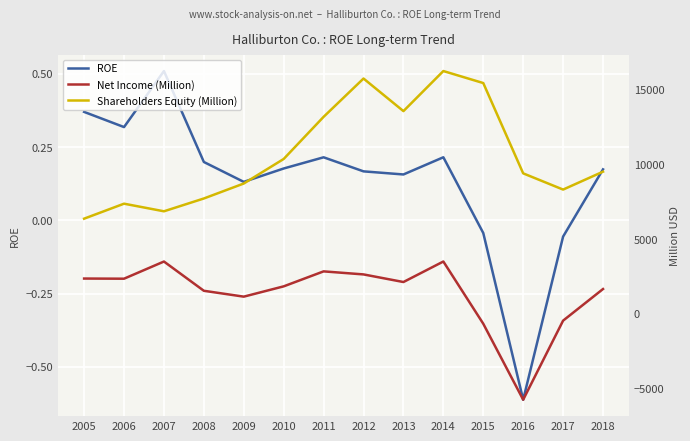

Where is the first local minimum for ROE?

2006